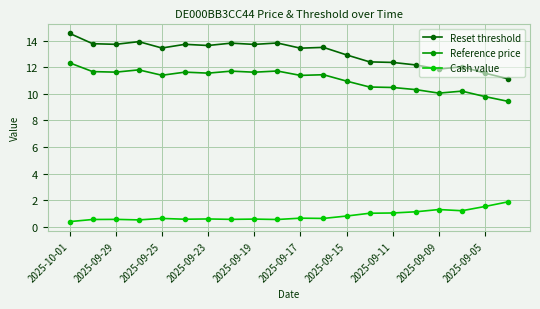

At how many categories does at least one series exceed 3?

20